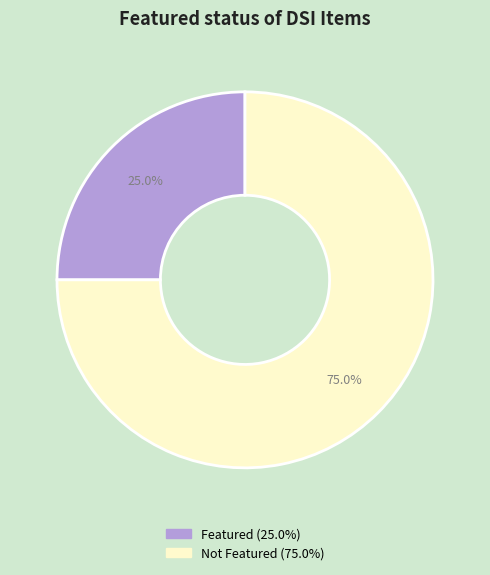

Is there any slice that represents more than half of the pie?

Yes